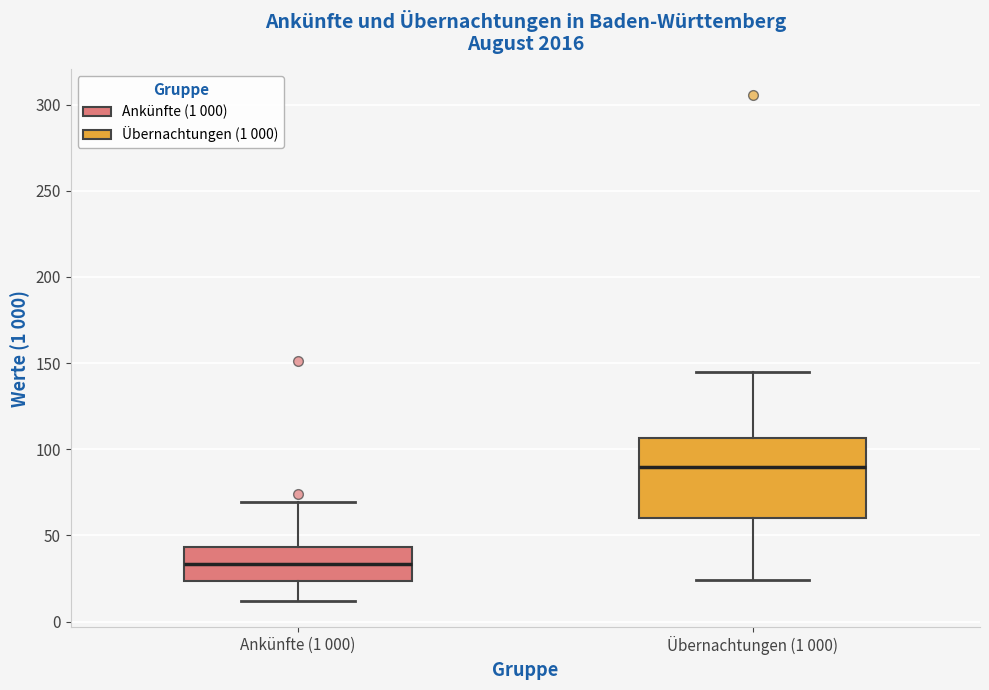

Comparing the boxes themselves (not the whiskers), which one is the tallest?

Übernachtungen (1 000)